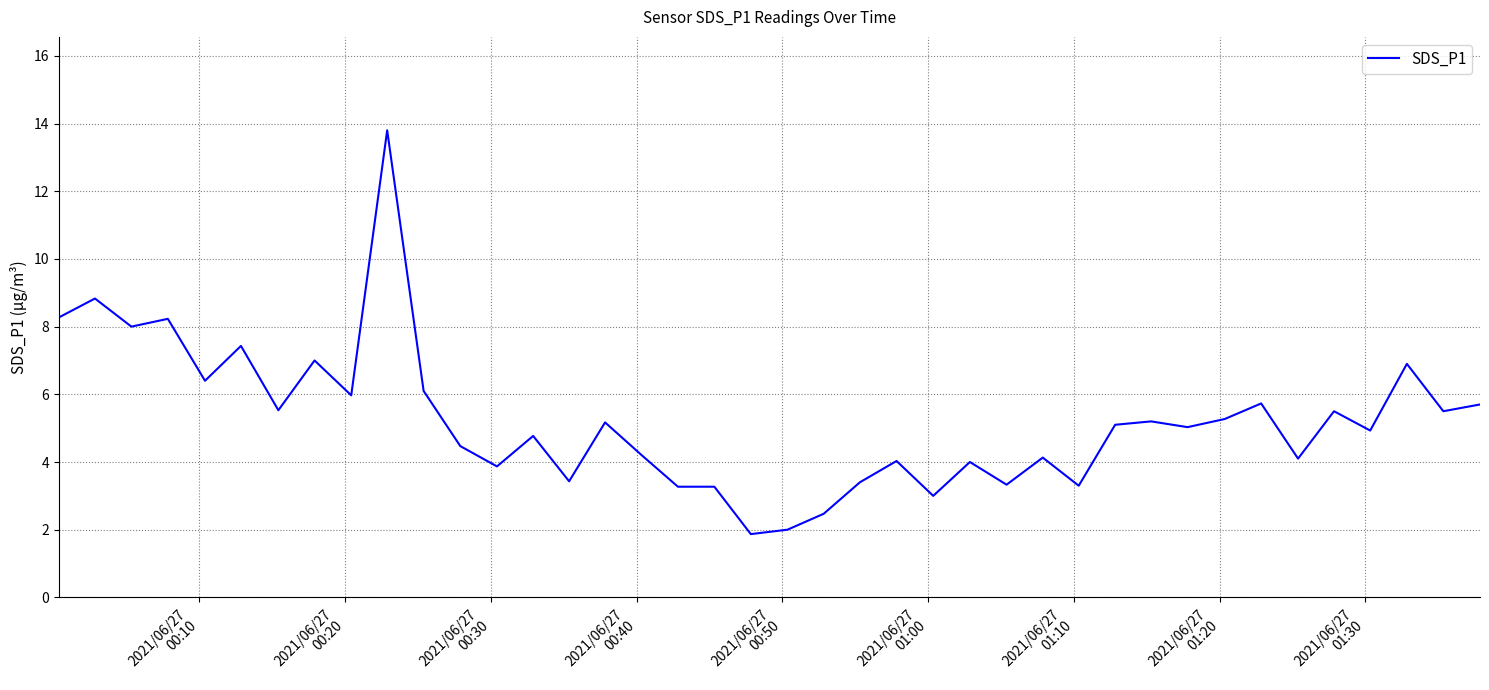

What is the difference between the maximum and minimum values?

11.9